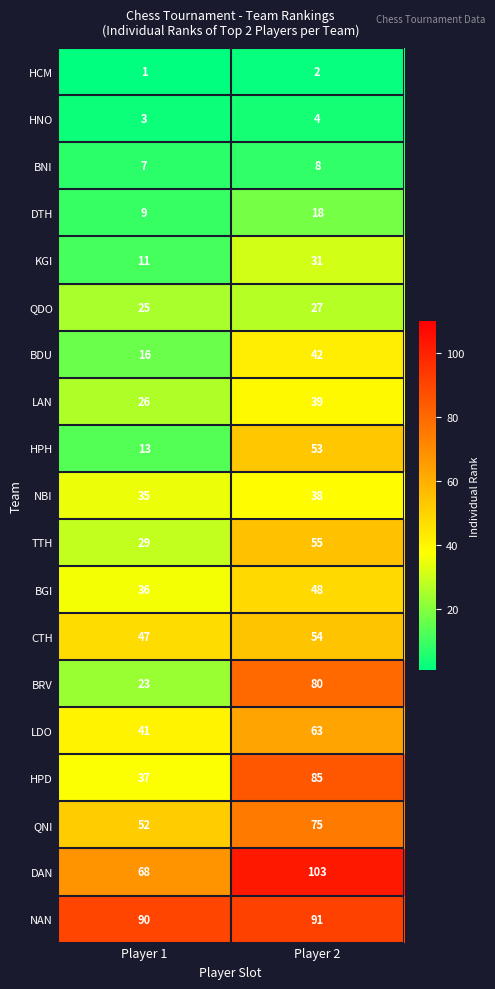

True or false: NBI has a value of 35 at Player 1.

True